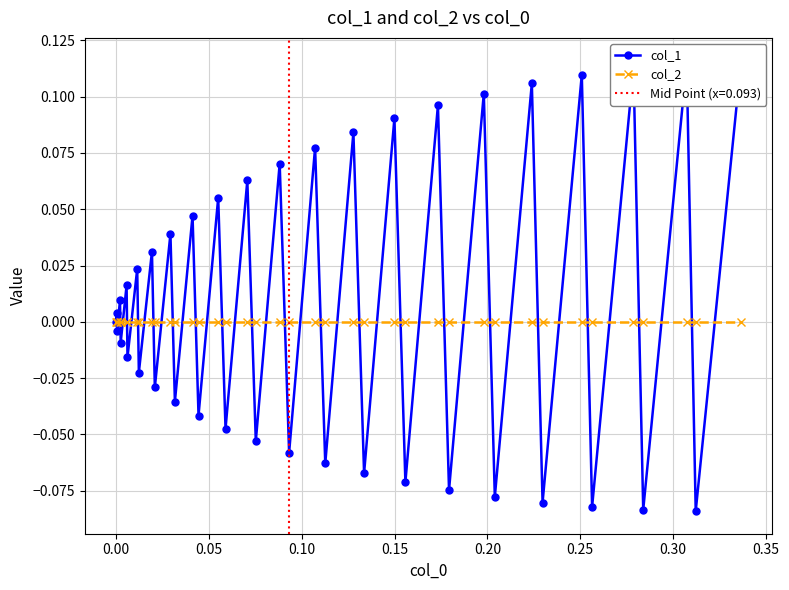

What is the maximum value shown in the chart?

0.1